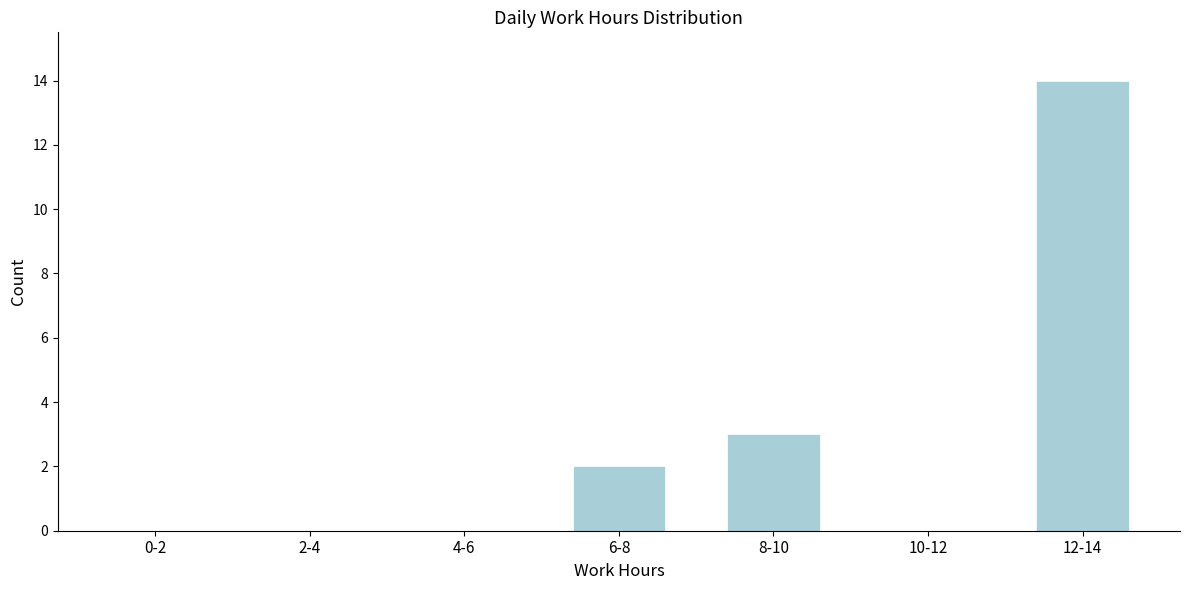

Reading left to right, what are all the values shown in this chart?

0-2=0	2-4=0	4-6=0	6-8=2	8-10=3	10-12=0	12-14=14